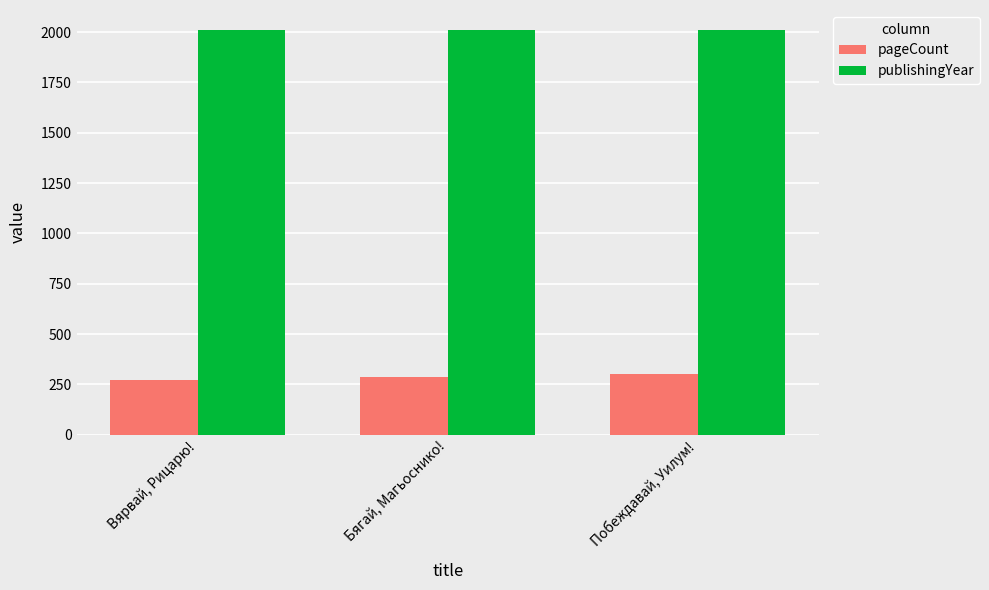

What position from the right is Побеждавай, Уилум!?

1